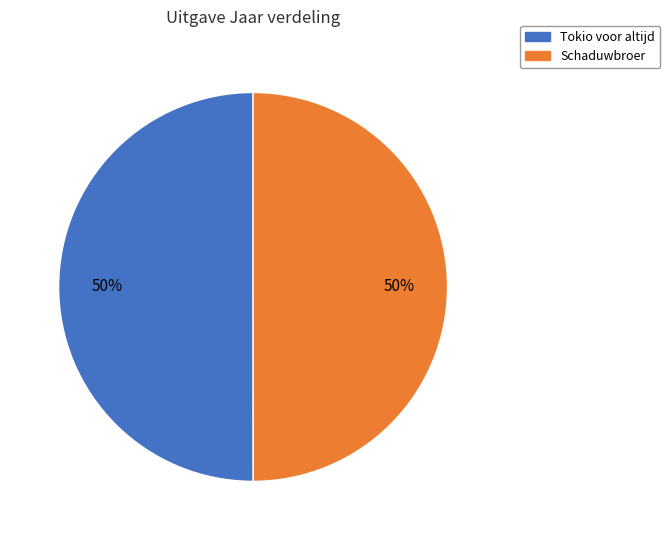

Is the sum of Tokio voor altijd and Schaduwbroer greater than half?

Yes